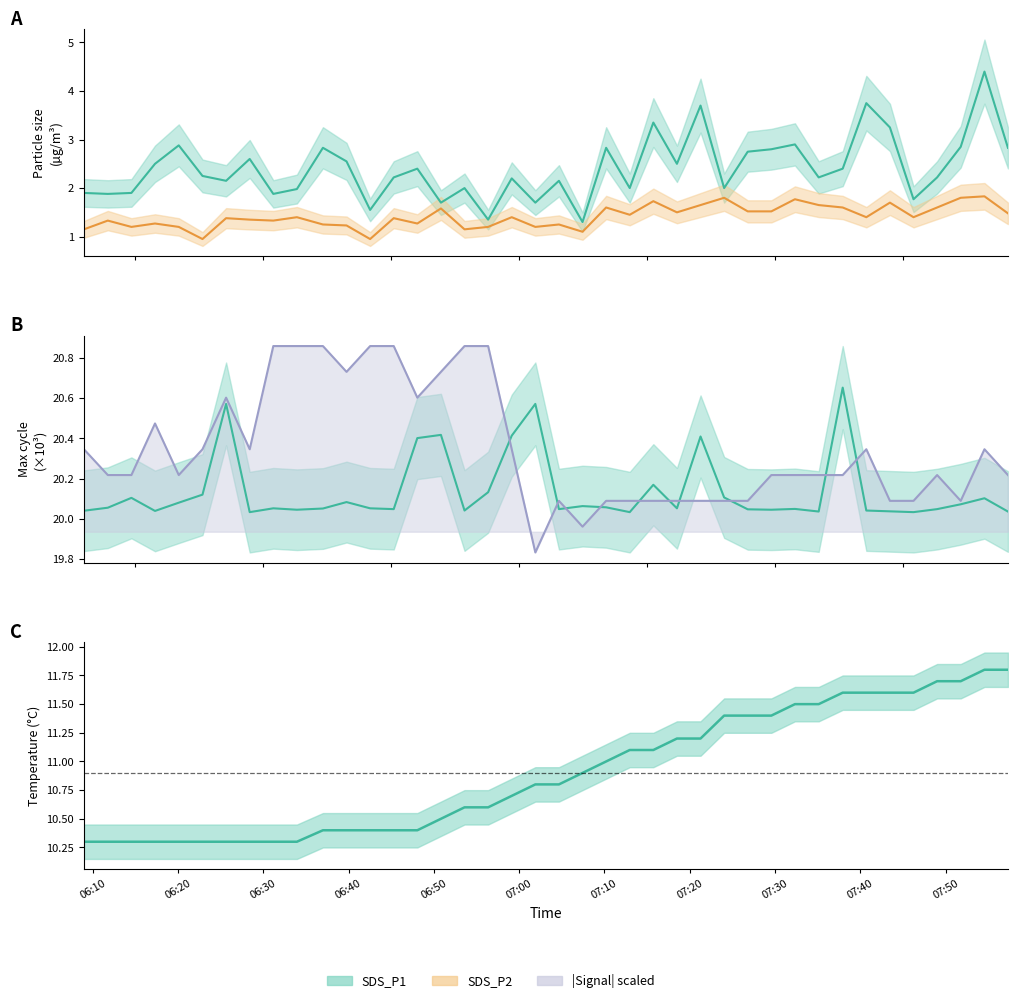

At how many categories does at least one series exceed 14?

40